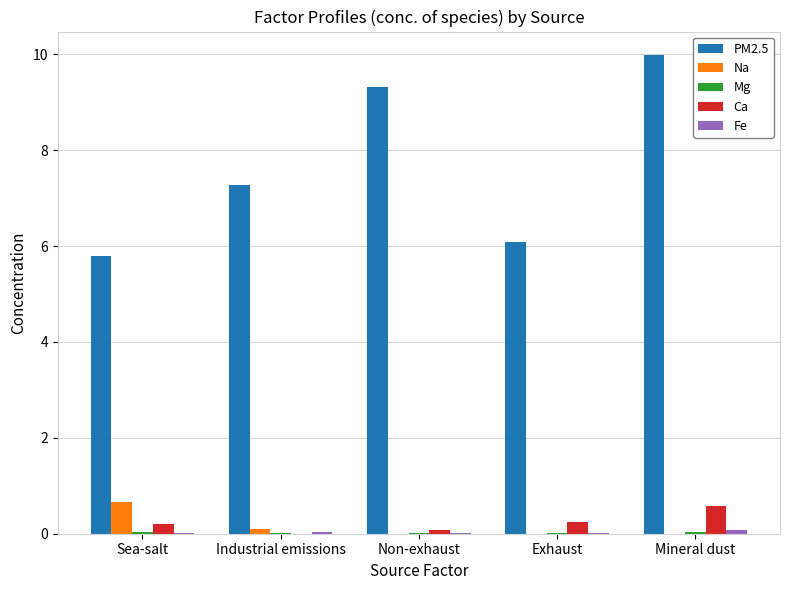

The PM2.5 series shows 7.3 at Industrial emissions. True or false?

True